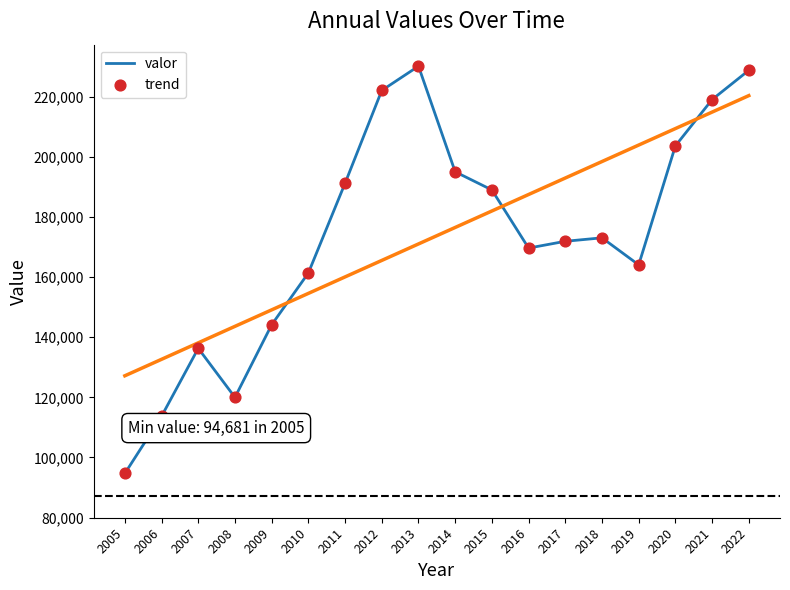

Is the value of trend at 2011 greater than the value of valor at 2015?

No